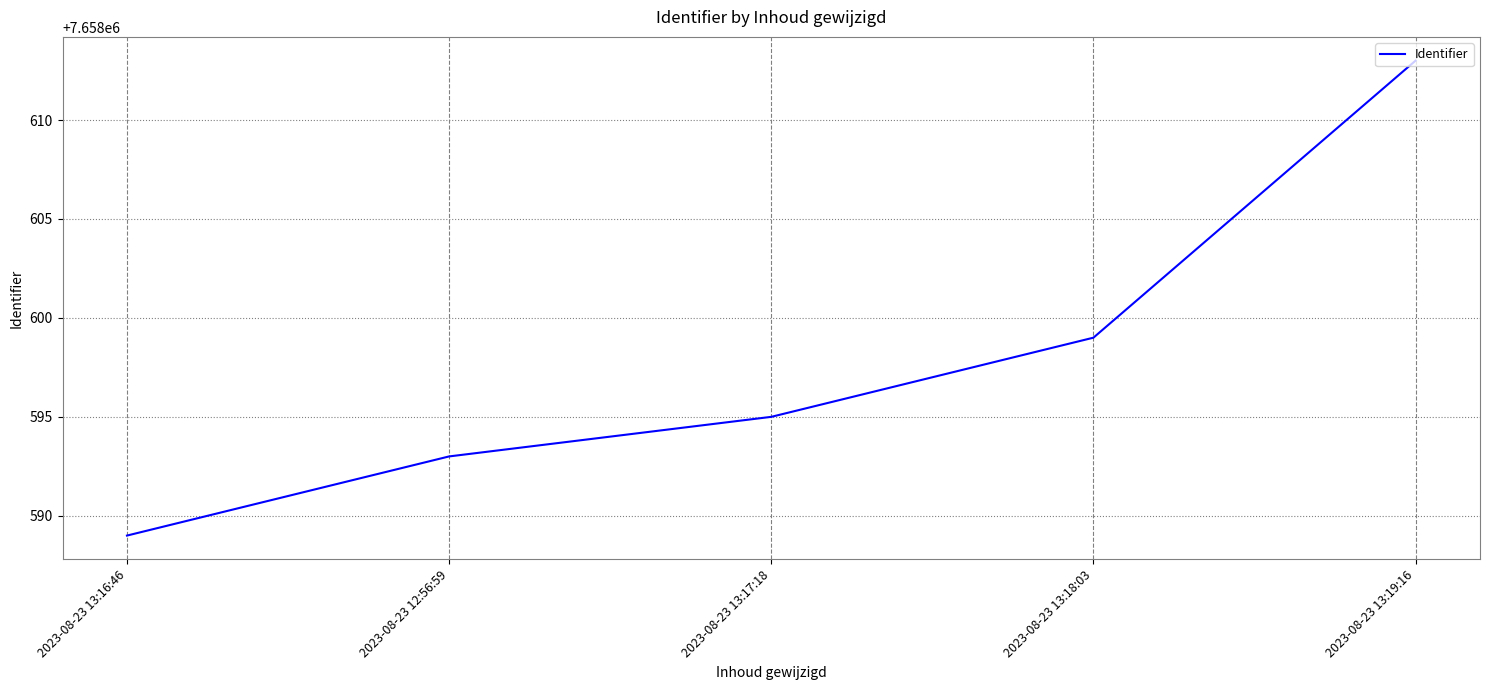

What is the difference between the second highest and second lowest values?

6